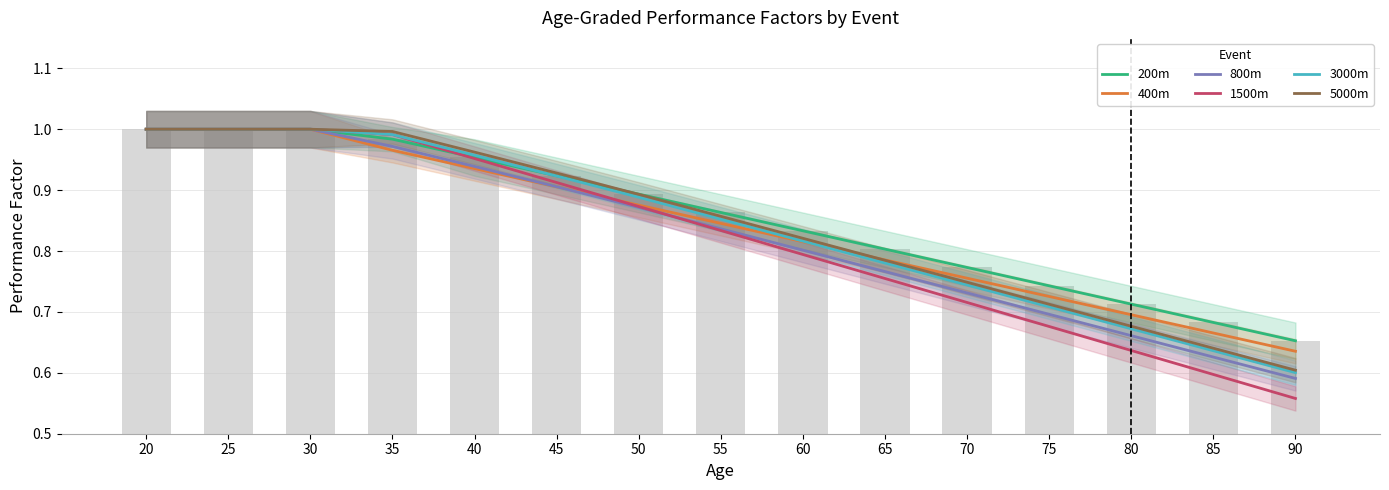

Reading right to left, what are all the values shown in this chart?

200m: 90=0.7	85=0.7	80=0.7	75=0.7	70=0.8	65=0.8	60=0.8	55=0.9	50=0.9	45=0.9	40=1.0	35=1.0	30=1.0	25=1.0	20=1.0
400m: 90=0.6	85=0.7	80=0.7	75=0.7	70=0.8	65=0.8	60=0.8	55=0.8	50=0.9	45=0.9	40=0.9	35=1.0	30=1.0	25=1.0	20=1.0
800m: 90=0.6	85=0.6	80=0.7	75=0.7	70=0.7	65=0.8	60=0.8	55=0.8	50=0.9	45=0.9	40=0.9	35=1.0	30=1.0	25=1.0	20=1.0
1500m: 90=0.6	85=0.6	80=0.6	75=0.7	70=0.7	65=0.8	60=0.8	55=0.8	50=0.9	45=0.9	40=1.0	35=1.0	30=1.0	25=1.0	20=1.0
3000m: 90=0.6	85=0.6	80=0.7	75=0.7	70=0.7	65=0.8	60=0.8	55=0.9	50=0.9	45=0.9	40=1.0	35=1.0	30=1.0	25=1.0	20=1.0
5000m: 90=0.6	85=0.6	80=0.7	75=0.7	70=0.7	65=0.8	60=0.8	55=0.9	50=0.9	45=0.9	40=1.0	35=1.0	30=1.0	25=1.0	20=1.0